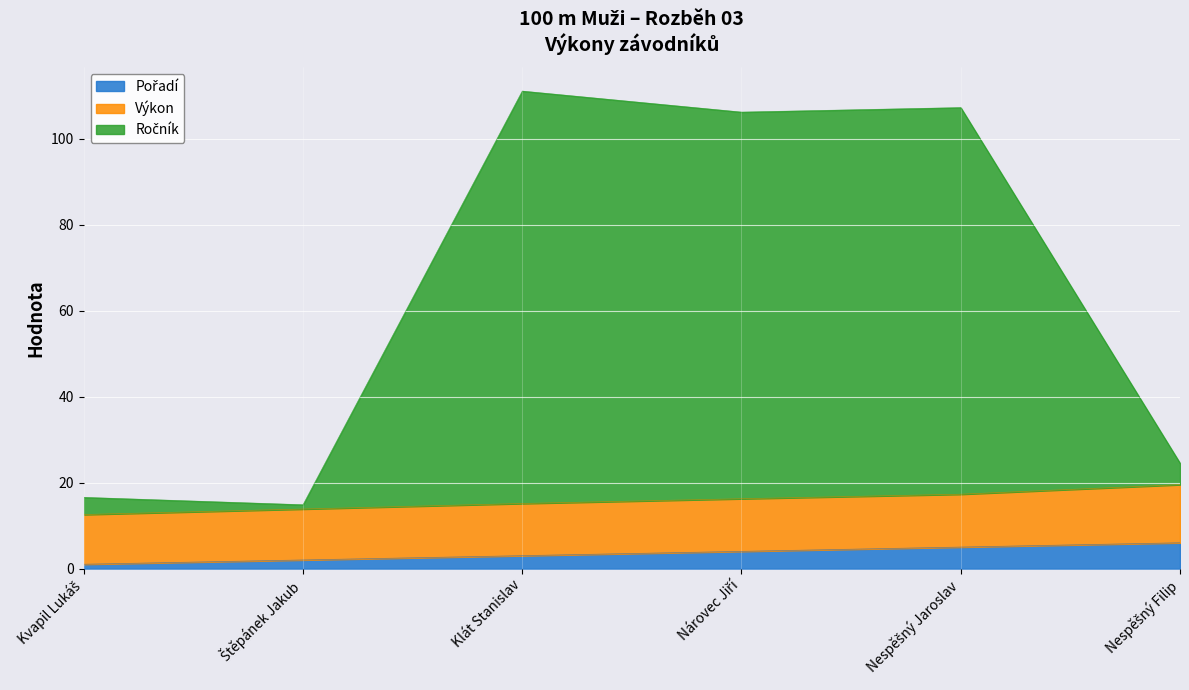

What is the total value across all series at Klát Stanislav?

111.1